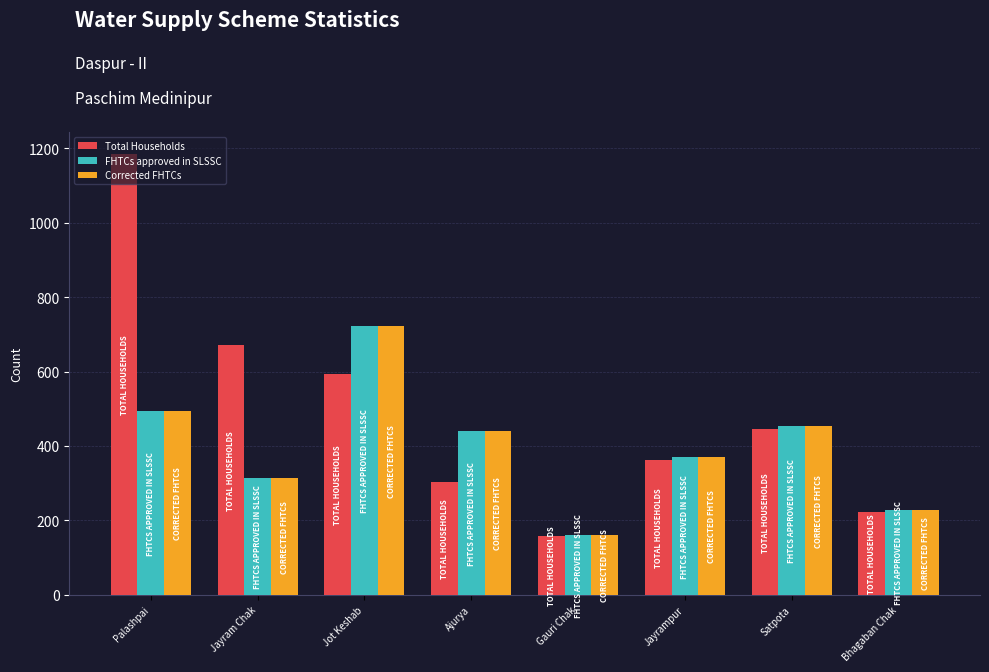

At which category is the sum across all series the highest?

Palashpai